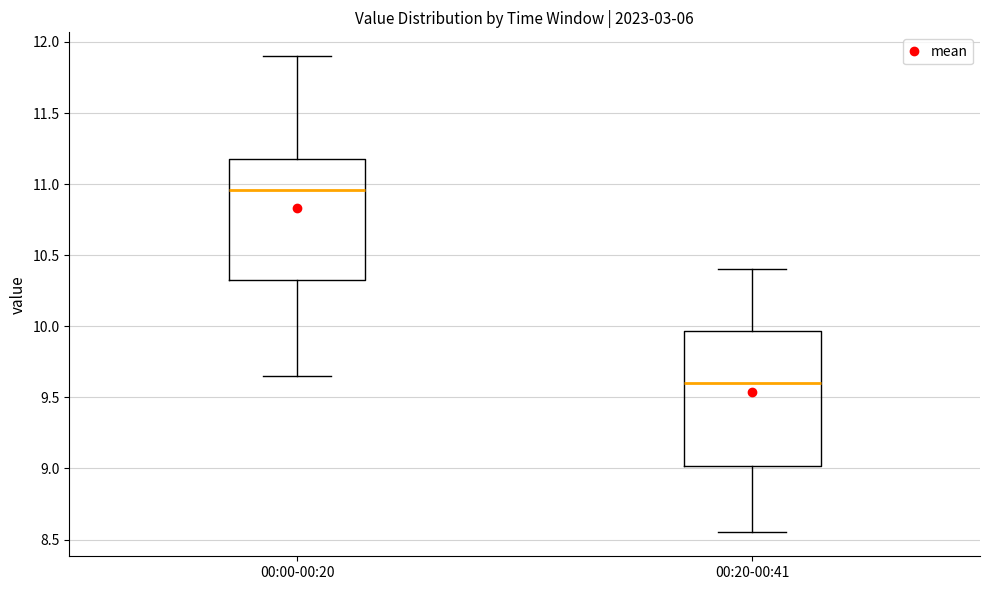

Comparing the boxes themselves (not the whiskers), which one is the tallest?

00:20-00:41